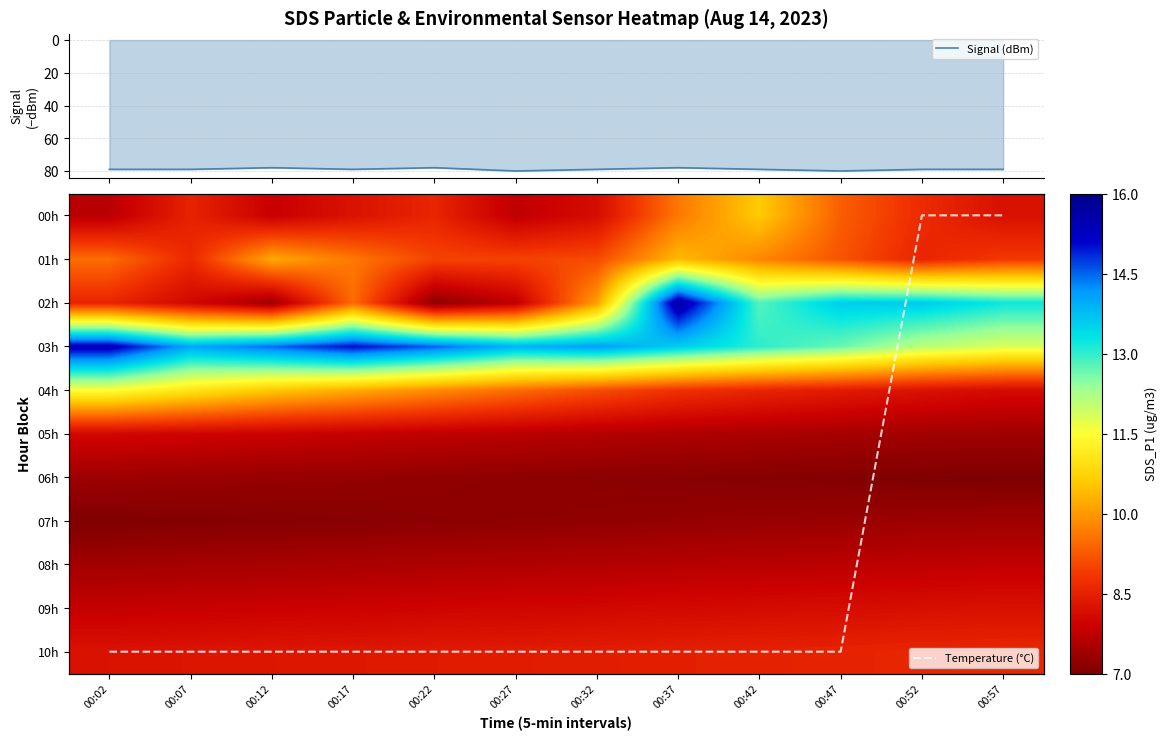

At how many categories does at least one series exceed 15?

12